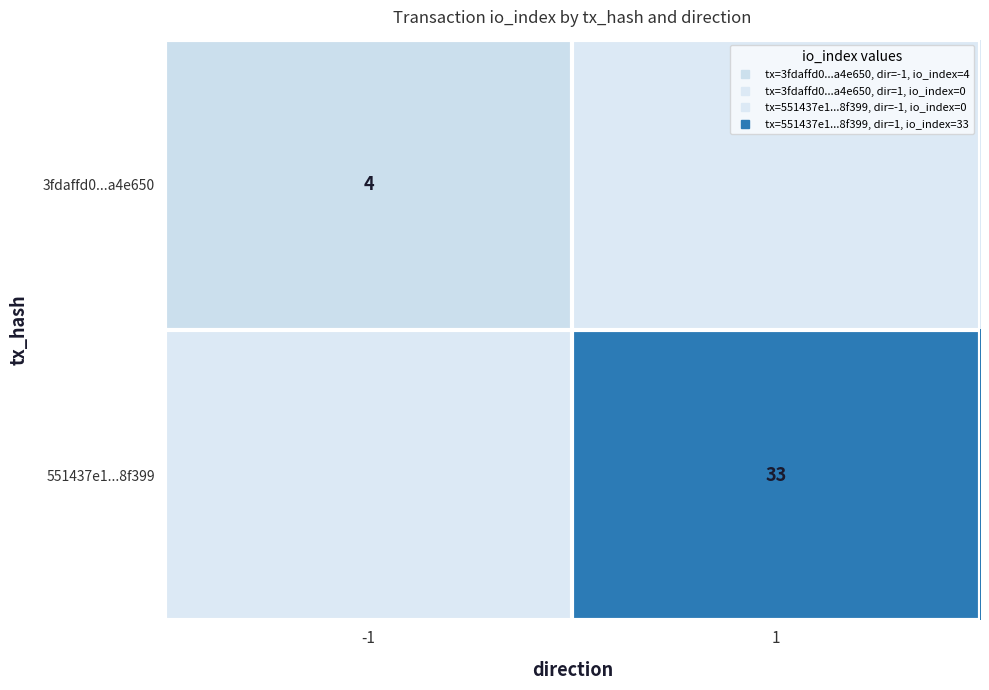

Rank the series at 1 from highest to lowest value.

551437e1...8f399, 3fdaffd0...a4e650